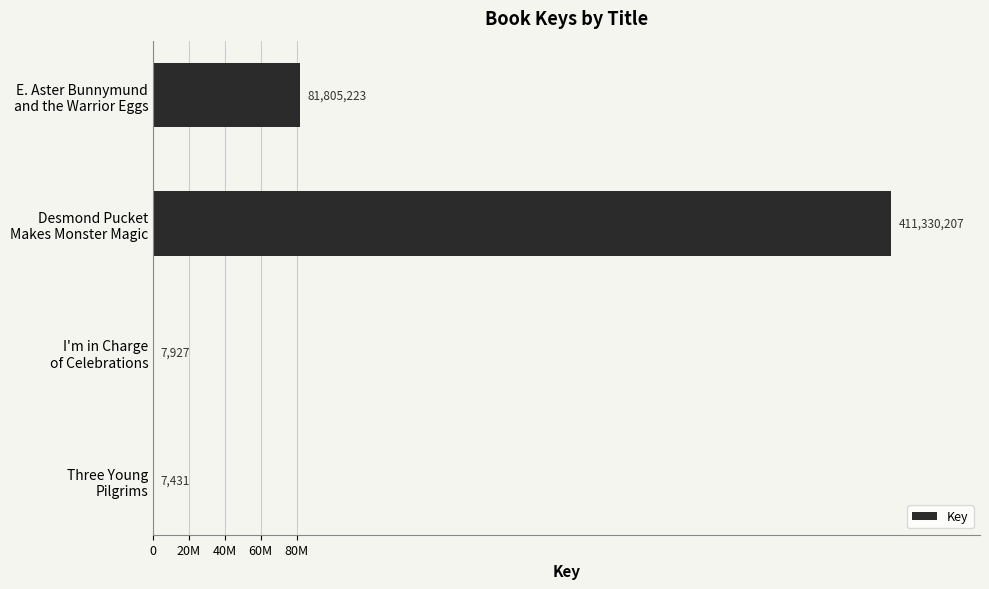

Are the bars horizontal?

Yes